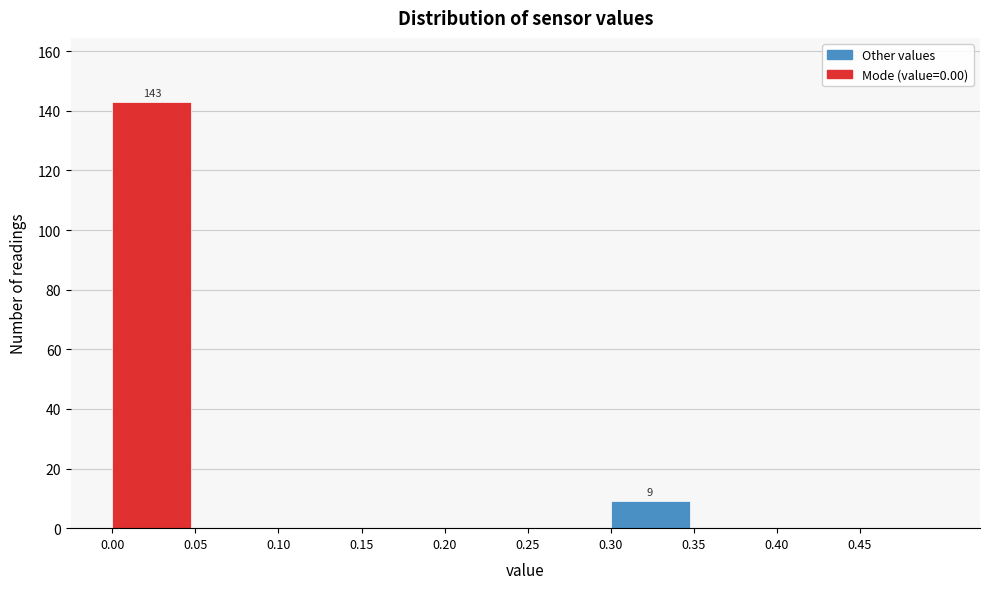

Which range on the x-axis has the tallest bar?

0.00 to 0.05